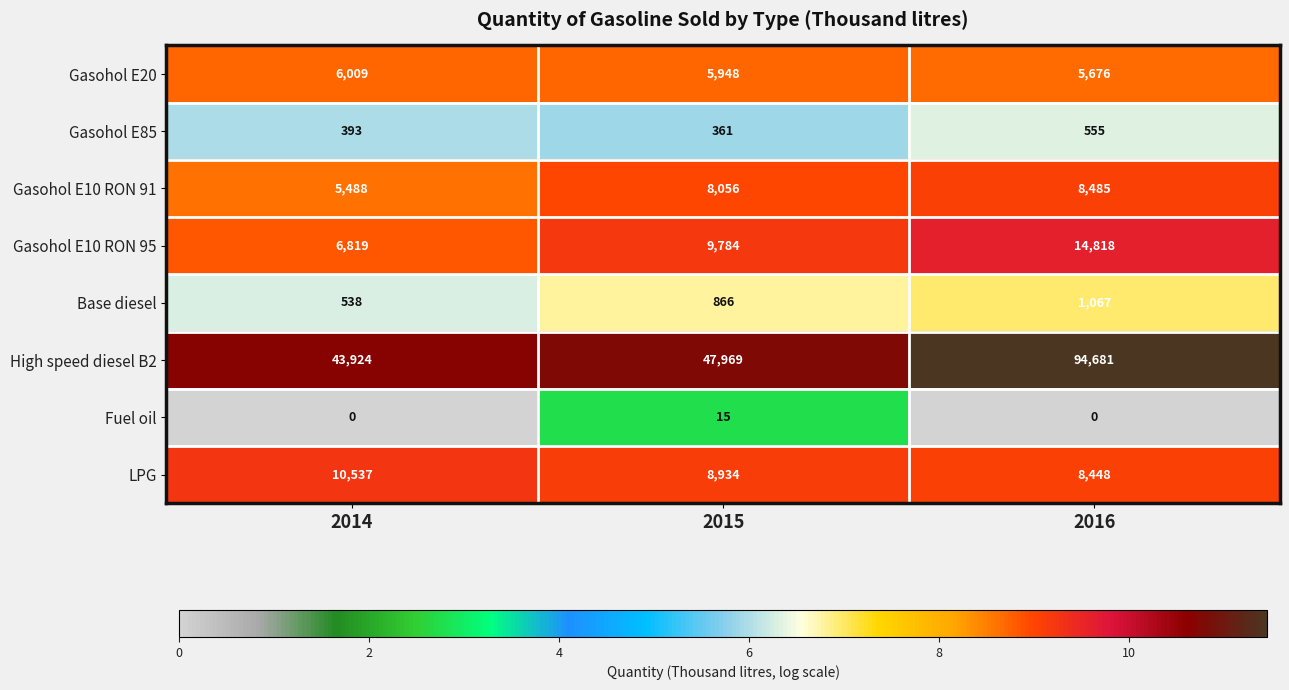

What is the difference between the highest and lowest values at 2016?

94681